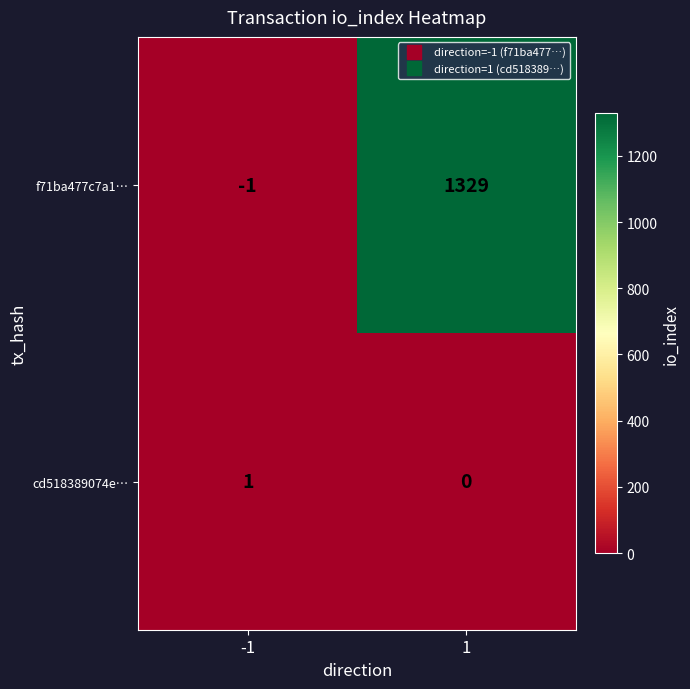

List the series in order of their peak value, highest first.

f71ba477c7a1…, cd518389074e…